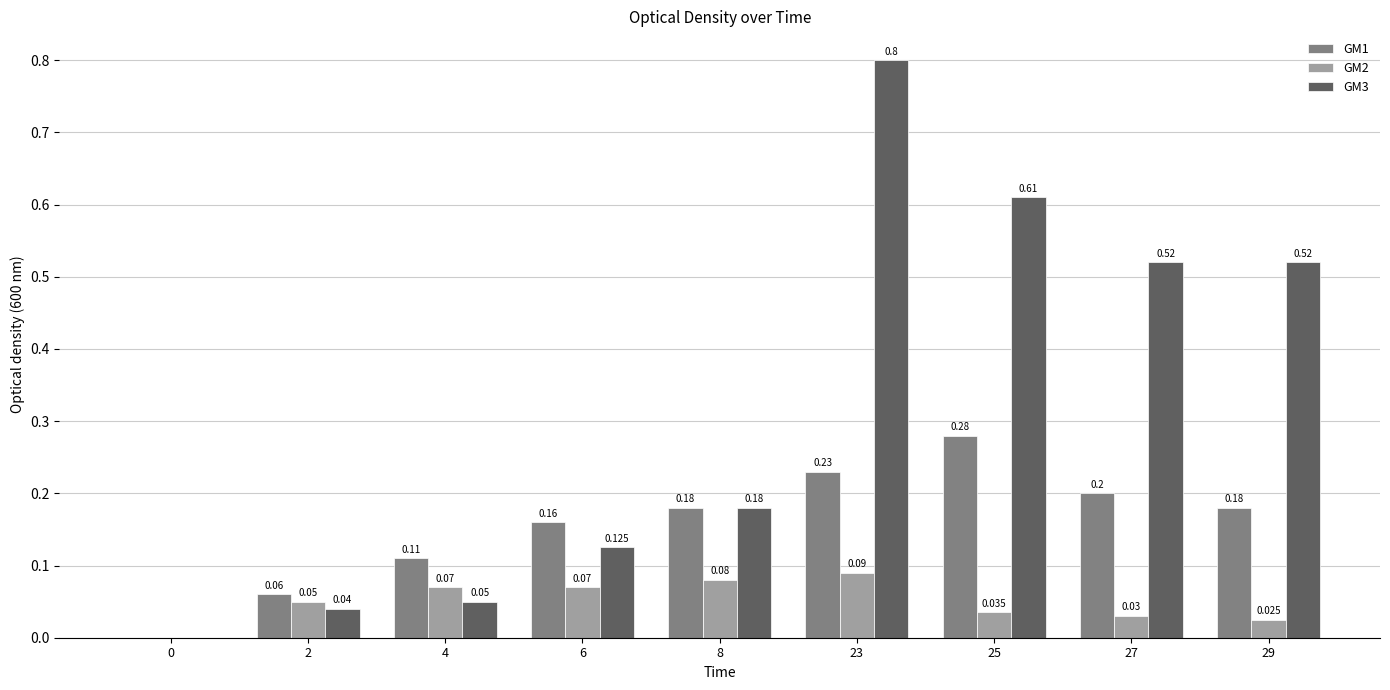

What are all the series names shown in the legend?

GM1, GM2, GM3